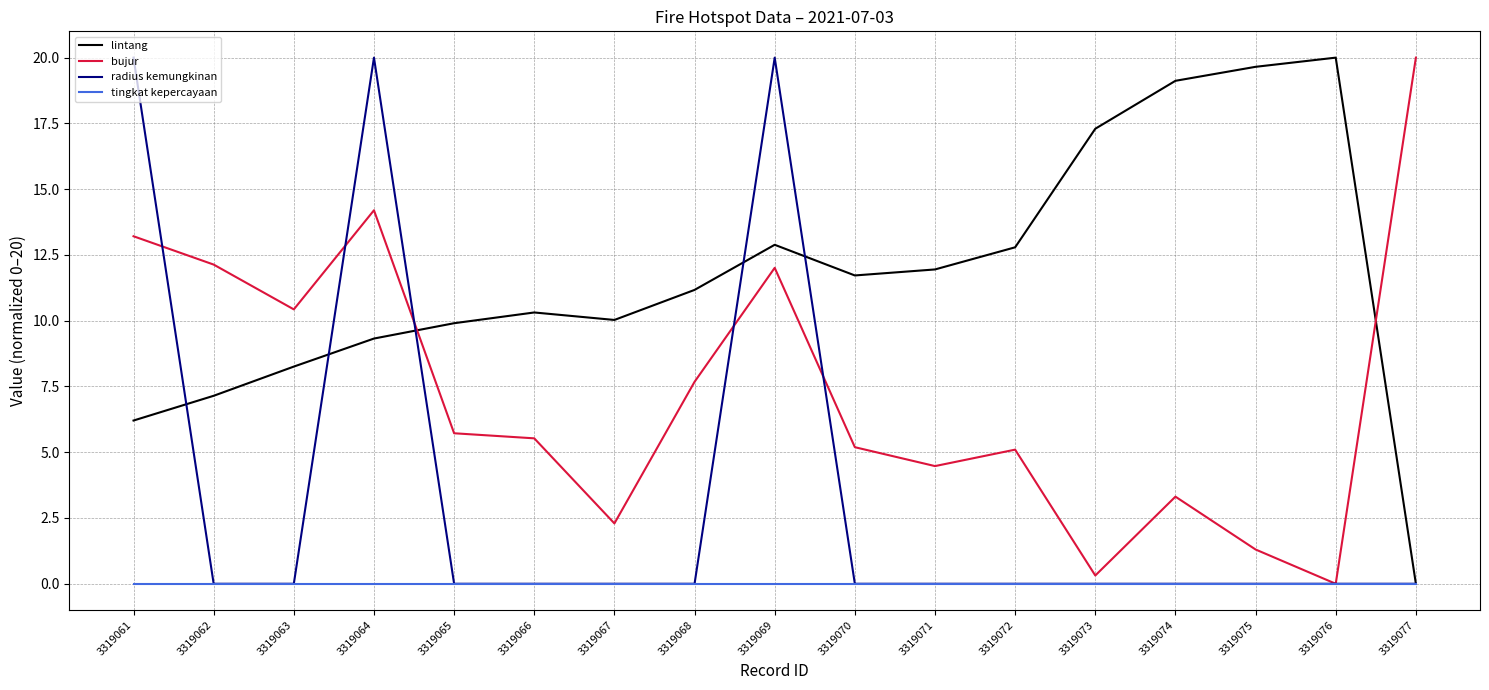

Where do radius kemungkinan and bujur first cross each other?

3319061 and 3319062